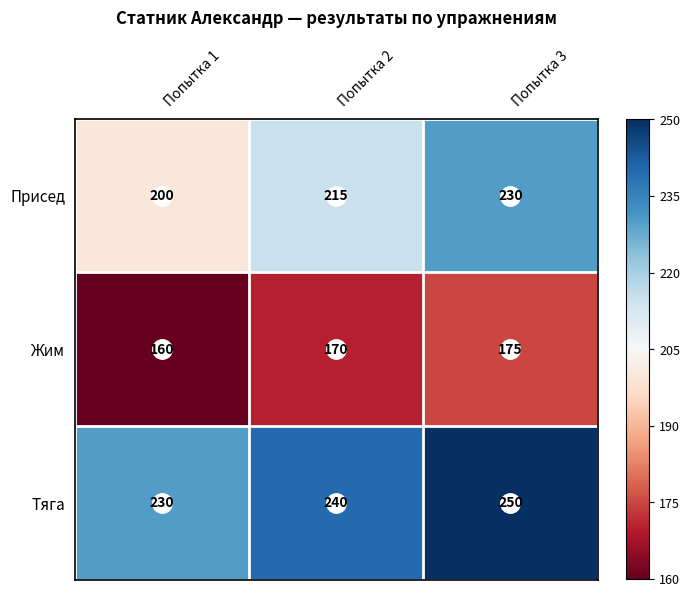

True or false: Тяга has a value of 250 at Попытка 3.

True